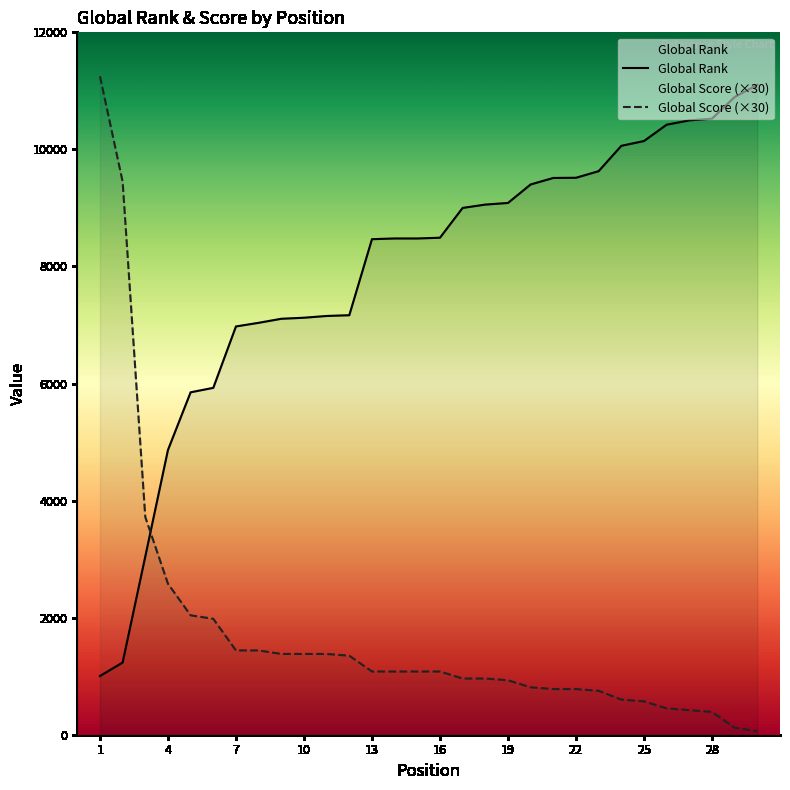

List the series in order of their overall mean, highest first.

Global Rank, Global Score (×30)